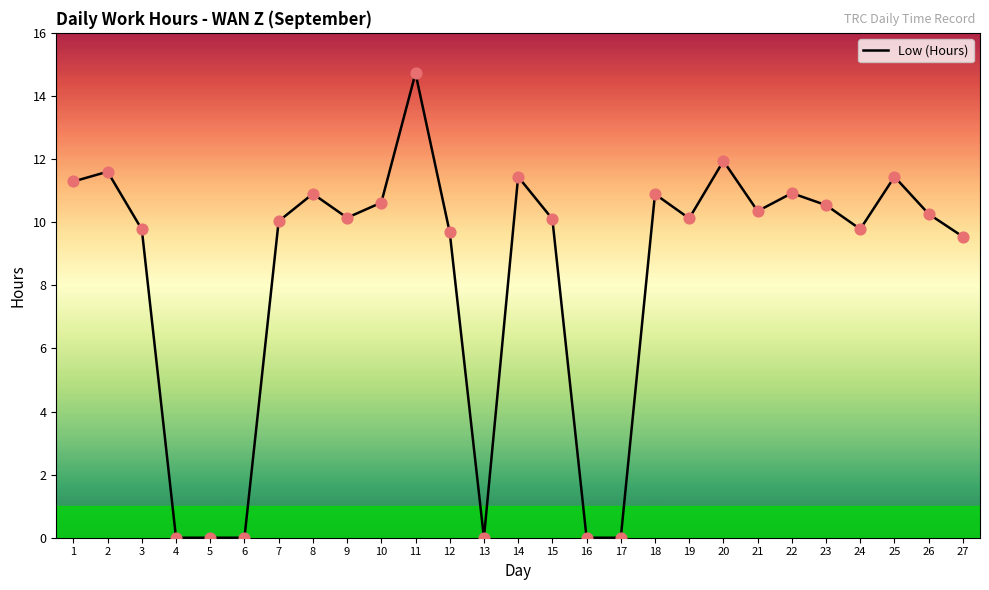

What is the change in value from 11 to 26?

-4.5